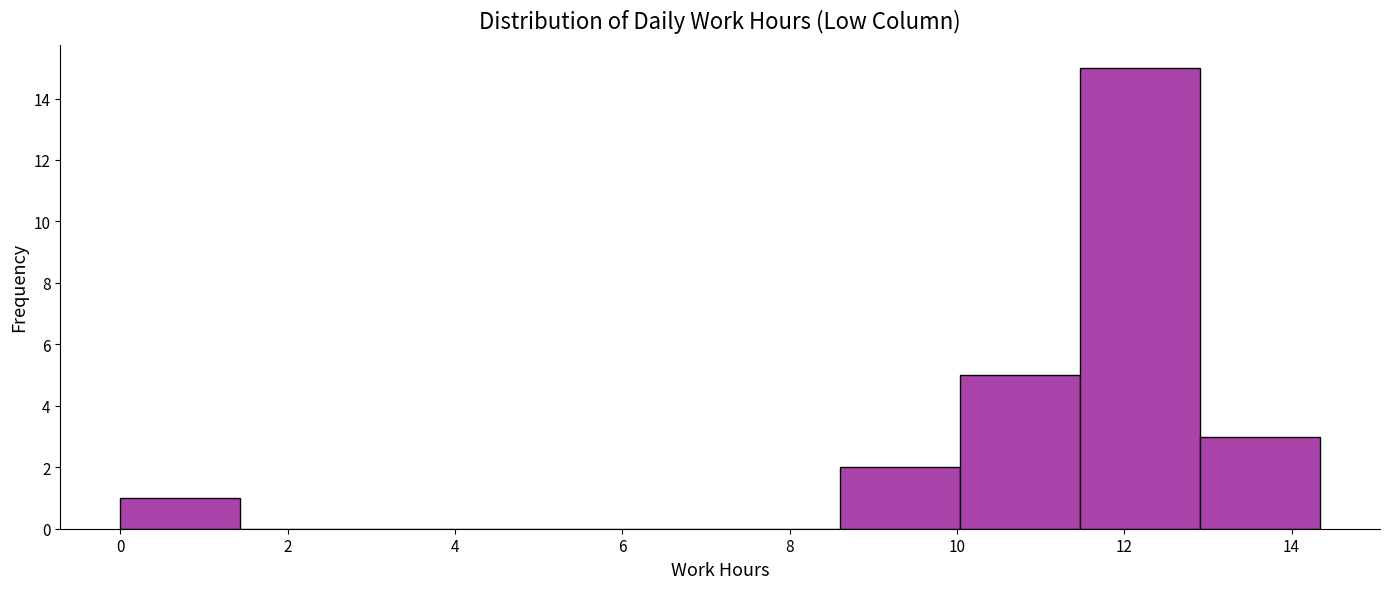

Over which range of the x-axis is the bar tallest?

11.4 to 13.0